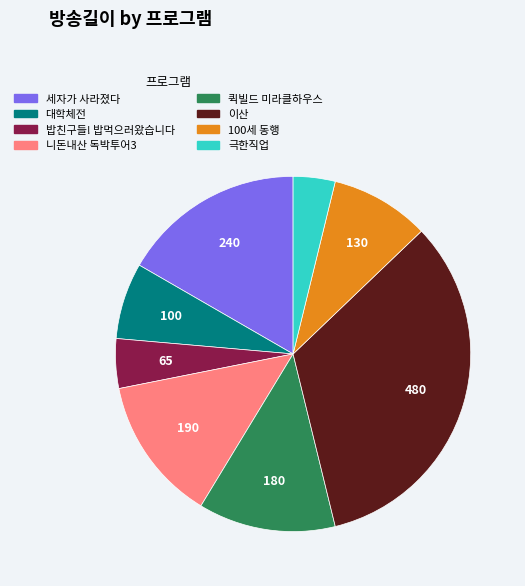

Combined, do 니돈내산 독박투어3 and 극한직업 account for over 50%?

No